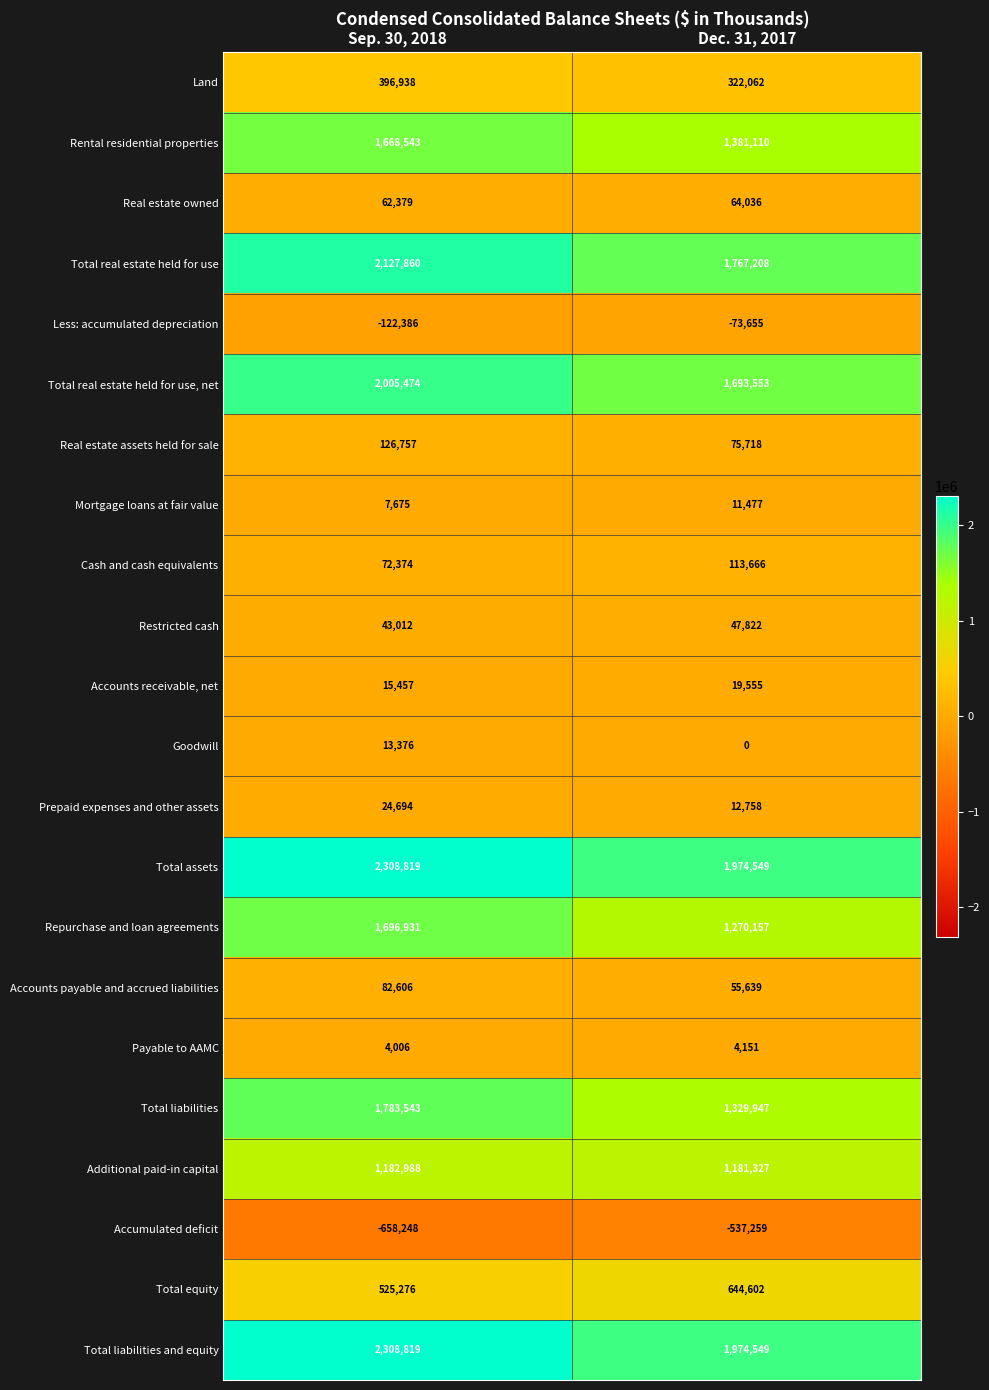

What is the sum of all Cash and cash equivalents values?

186040